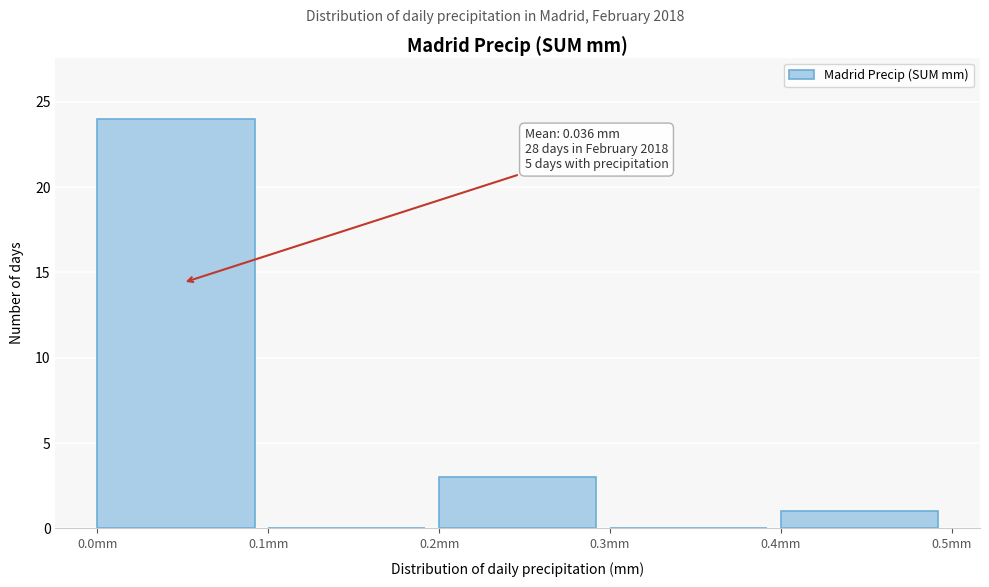

Which range on the x-axis has the tallest bar?

0.0 to 0.1